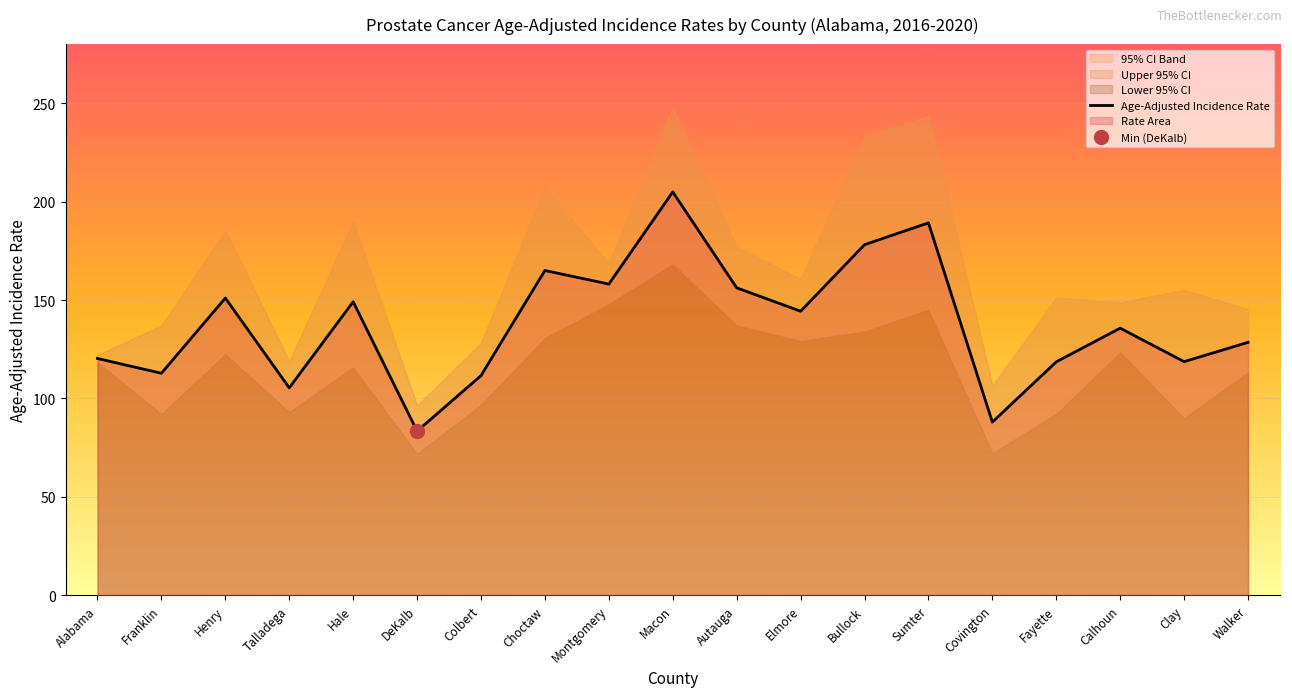

What is the sum of all values?

2618.9